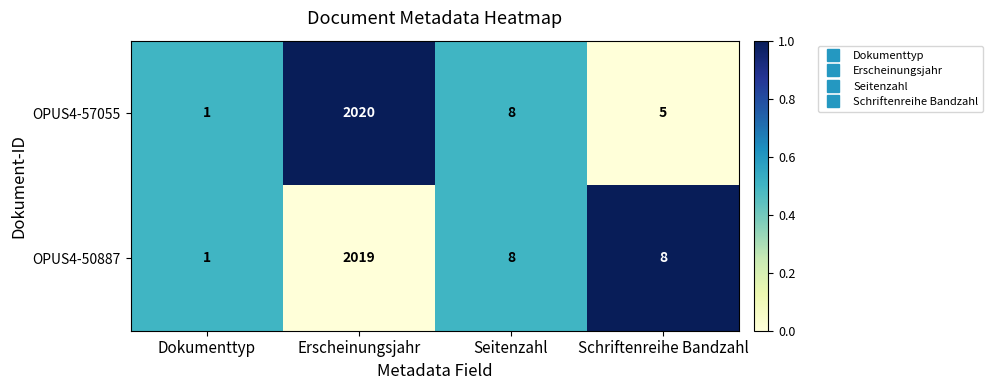

Reading left to right, what are all the values shown in this chart?

OPUS4-57055: Dokumenttyp=1	Erscheinungsjahr=2020	Seitenzahl=8	Schriftenreihe Bandzahl=5
OPUS4-50887: Dokumenttyp=1	Erscheinungsjahr=2019	Seitenzahl=8	Schriftenreihe Bandzahl=8